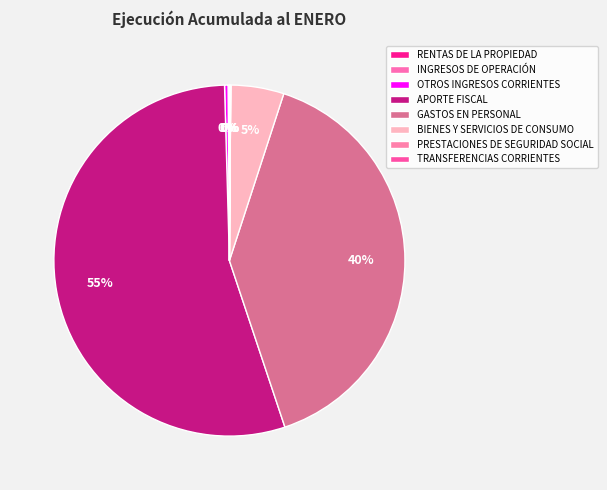

Between RENTAS DE LA PROPIEDAD and APORTE FISCAL, which is larger?

APORTE FISCAL